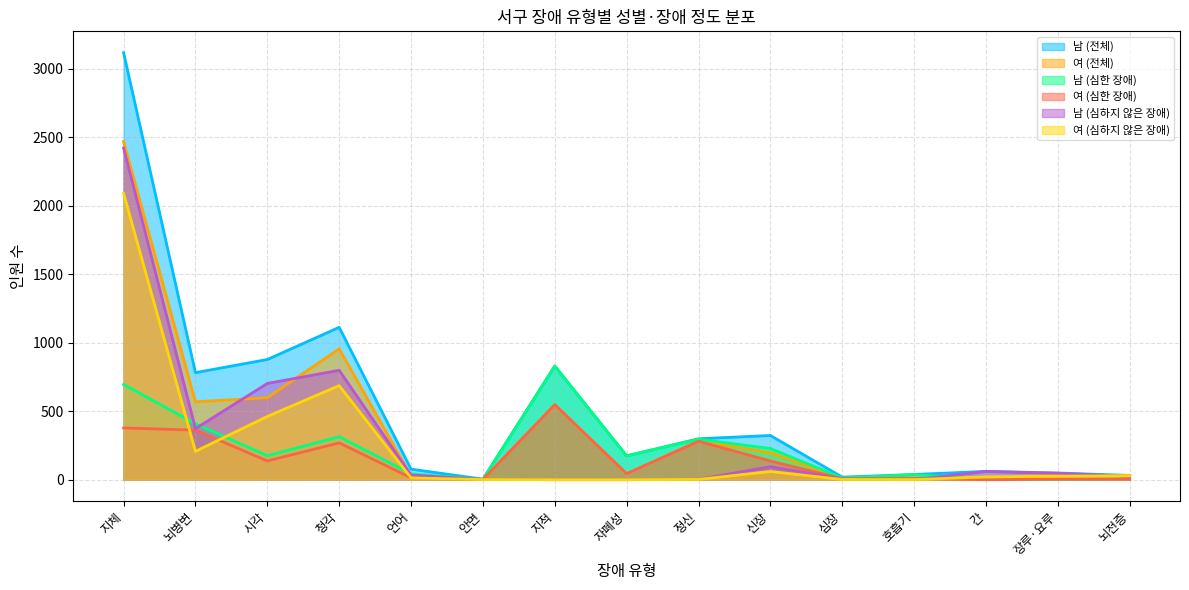

Reading left to right, extract all data points from this chart.

남 (전체): 3119	782	878	1113	77	4	830	174	299	323	19	38	61	49	31
여 (전체): 2470	569	599	956	27	2	548	44	283	197	9	11	20	30	32
남 (심한 장애): 696	409	175	314	43	2	830	174	296	228	13	37	1	2	6
여 (심한 장애): 378	362	137	269	14	1	548	44	281	137	7	10	0	4	3
남 (심하지 않은 장애): 2423	373	703	799	34	2	0	0	3	95	6	1	60	47	25
여 (심하지 않은 장애): 2092	207	462	687	13	1	0	0	2	60	2	1	20	26	29